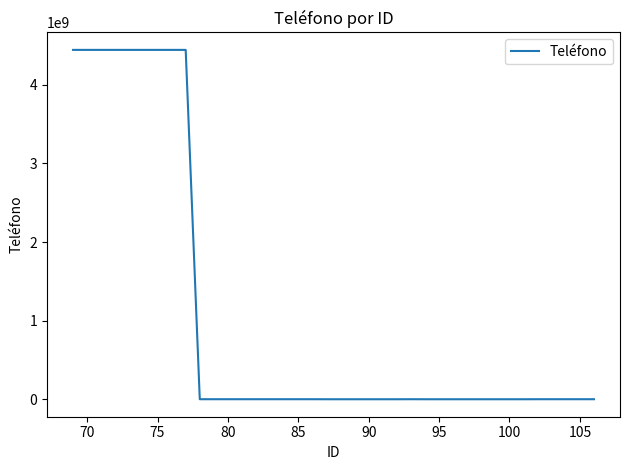

What is the maximum value shown in the chart?

4441983000